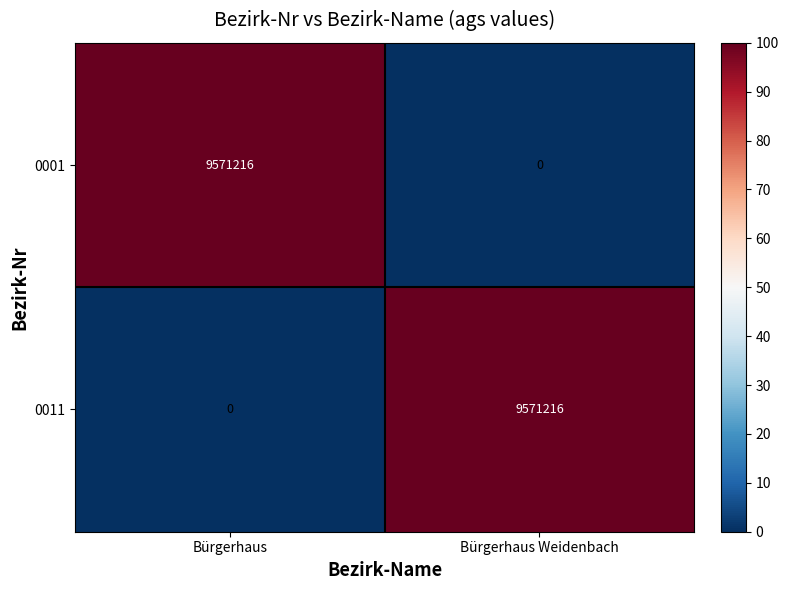

What is the spread (max minus min) of values at Bürgerhaus?

9571216